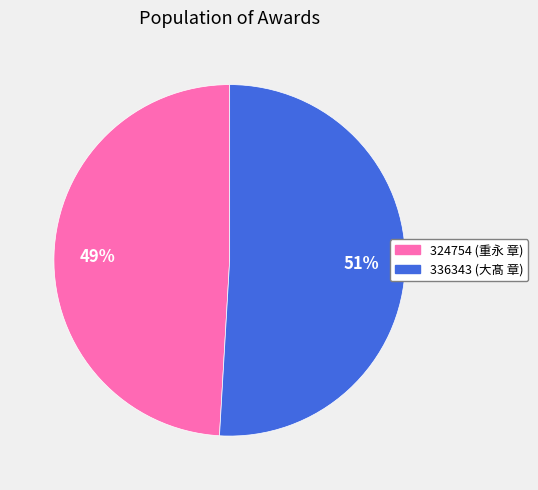

Does 324754 account for over 50% of the chart?

No